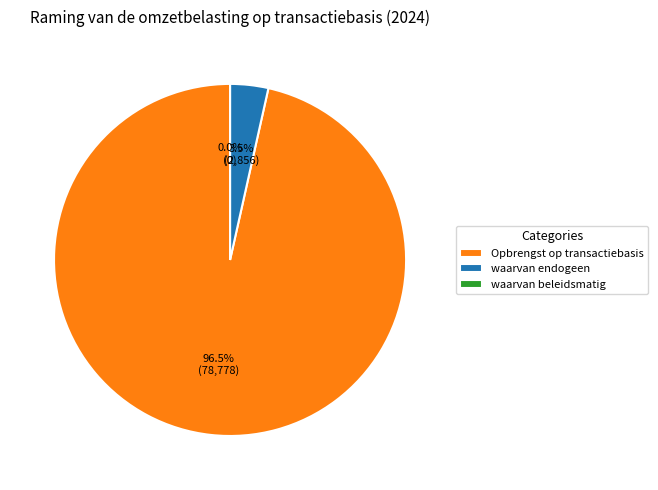

To the nearest percent, what percentage of the pie is Opbrengst op transactiebasis?

97%